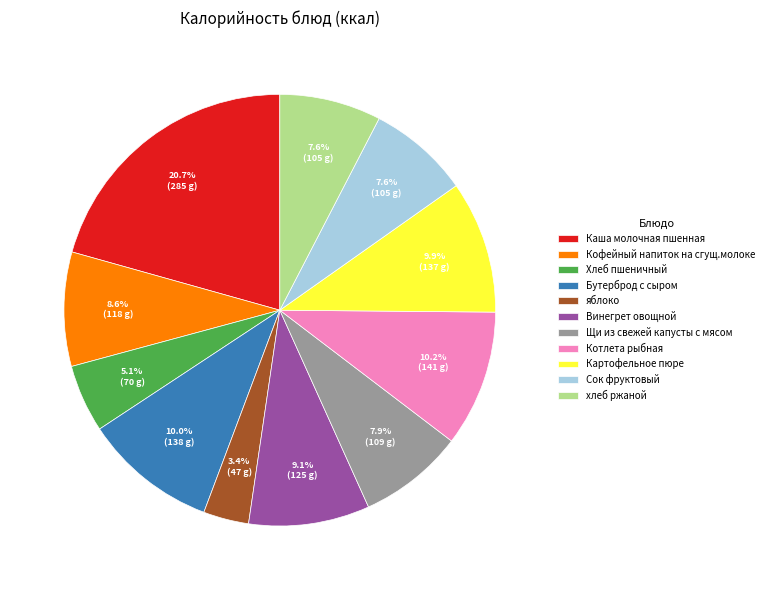

To the nearest percent, what portion does Хлеб пшеничный represent?

5%